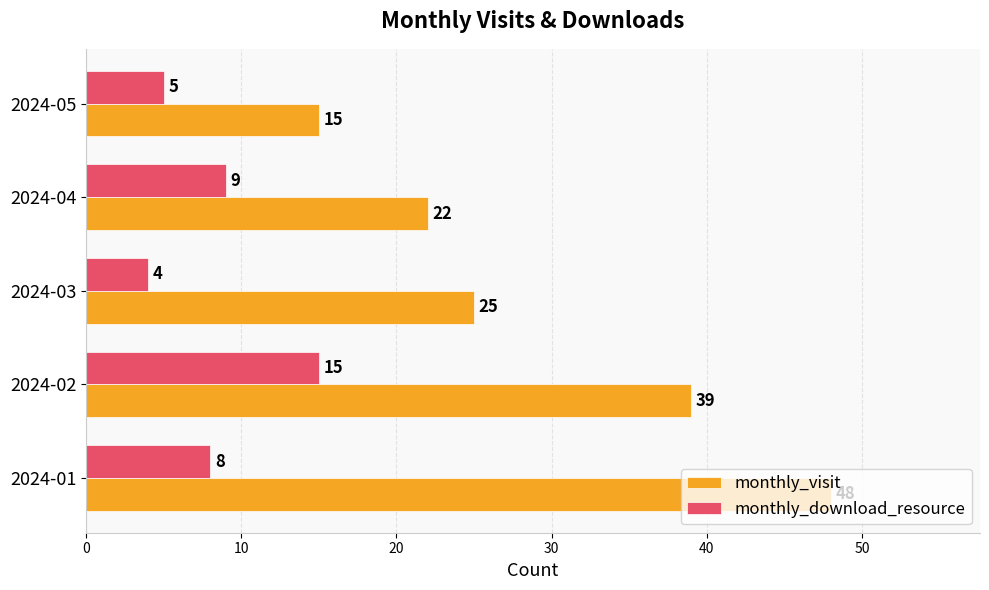

Which series changed the most between 2024-01 and 2024-03?

monthly_visit